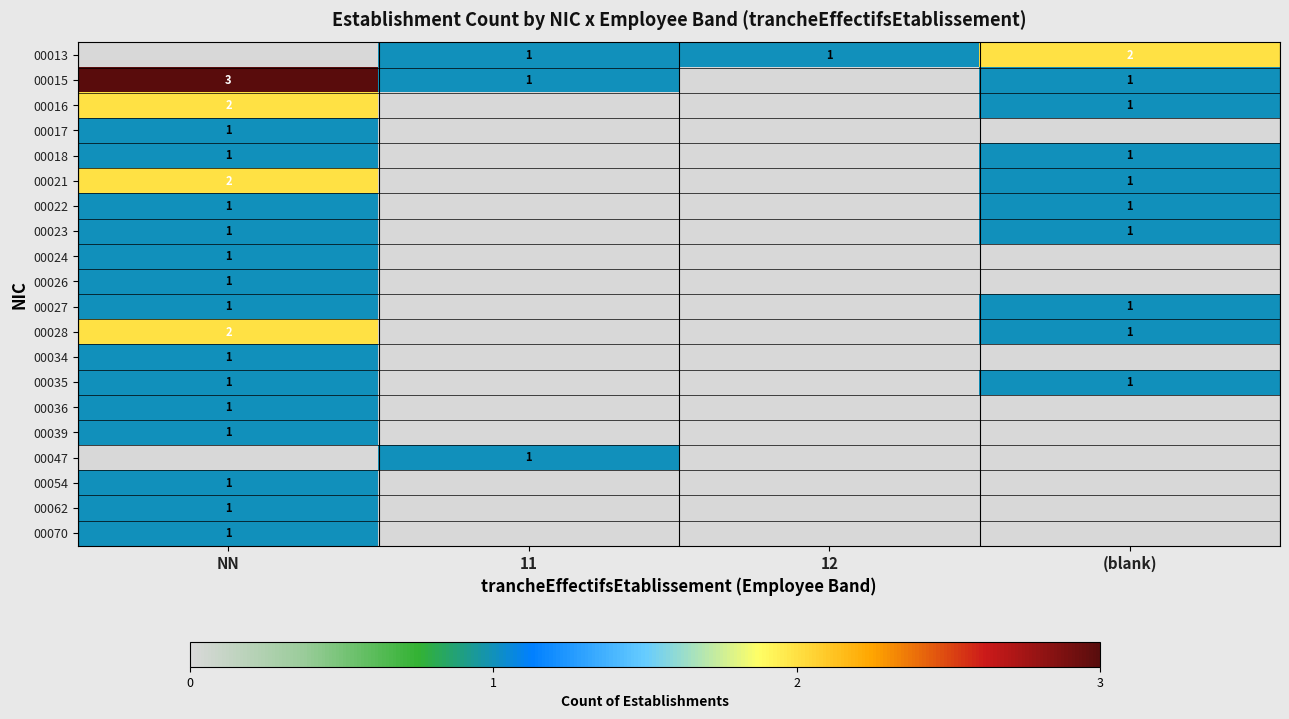

True or false: 00013 has a value of 2 at (blank).

True